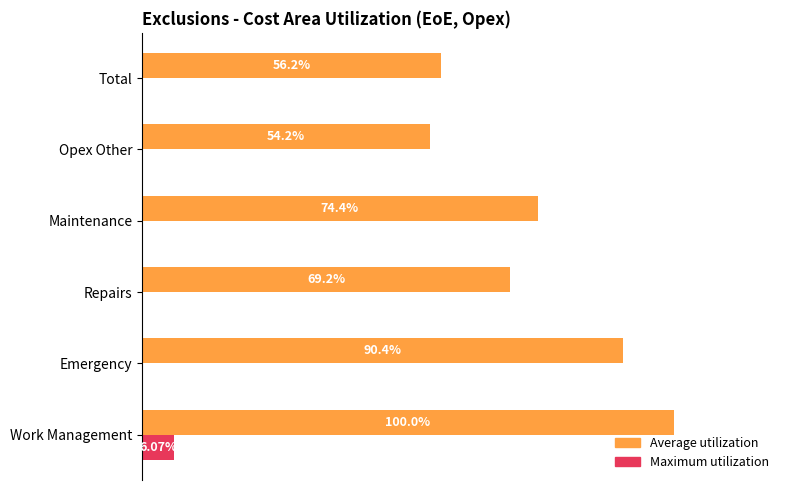

What are all the series names shown in the legend?

Average utilization, Maximum utilization